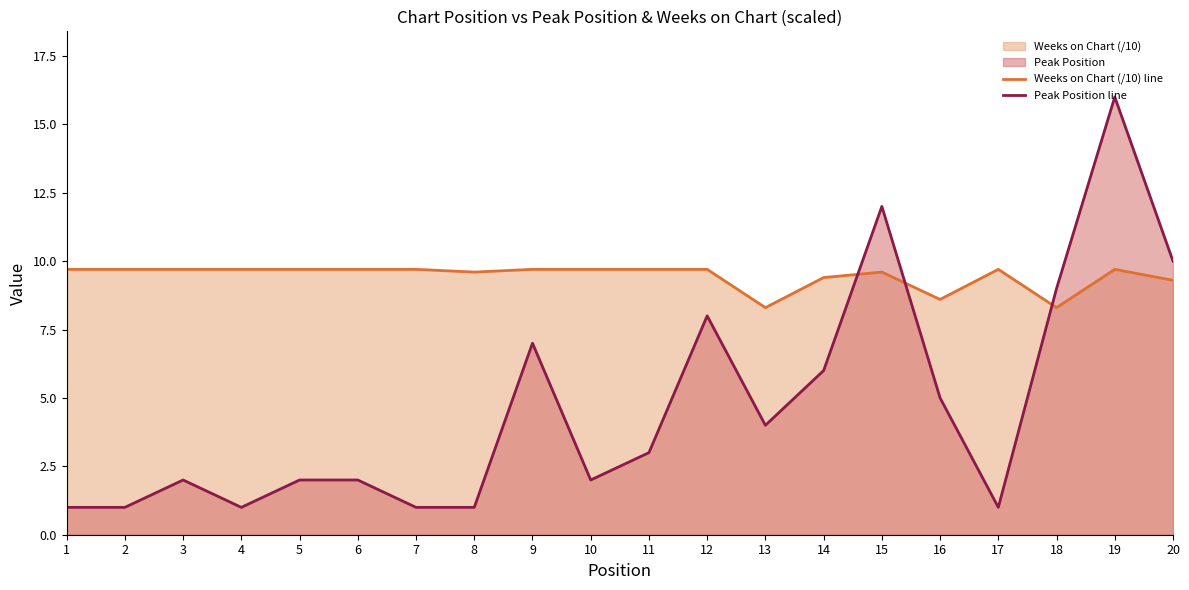

What is the sum of the Weeks on Chart (/10) line values at 13 and 3?

18.0